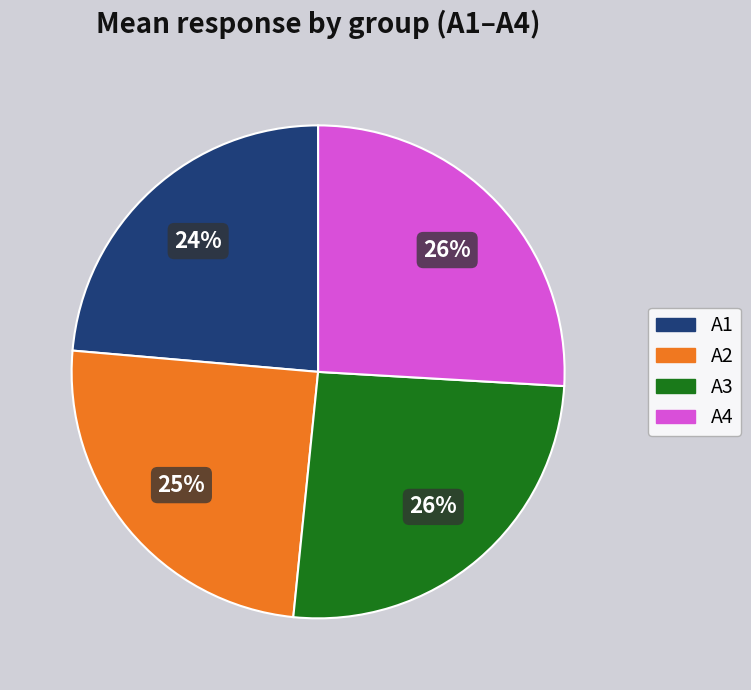

Which has a higher value, A1 or A3?

A3